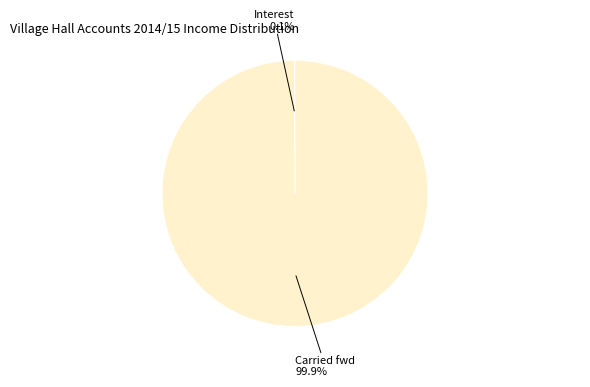

What portion of the pie excludes Carried fwd?

0.1%